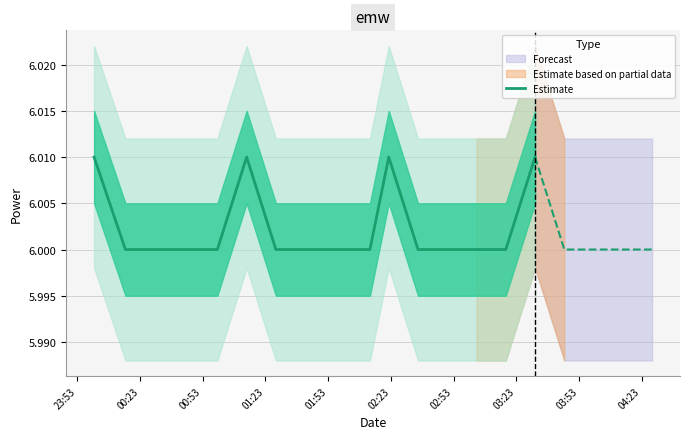

True or false: the data has more than 0 interior local peaks.

True